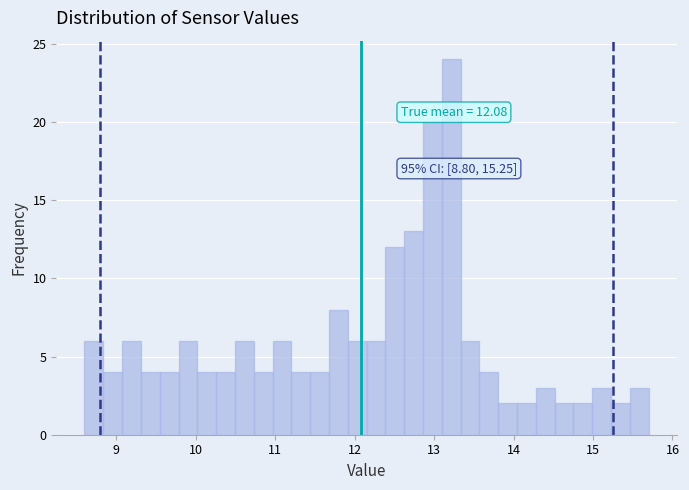

Read against the x-axis, roughly where is the centre of the tallest bar?

13.2